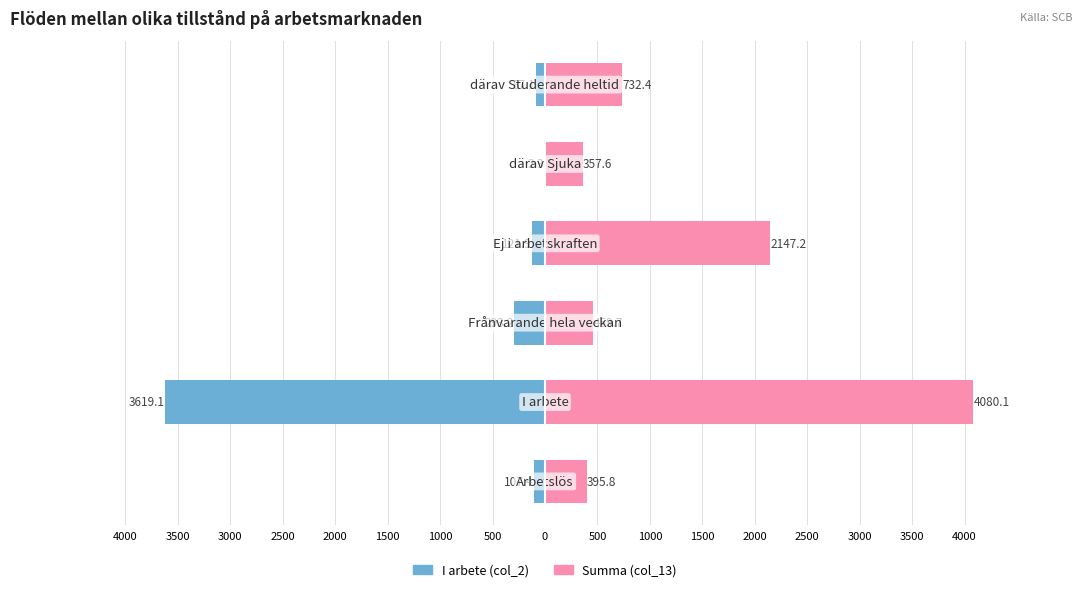

What is the difference between the second highest and minimum values in the I arbete (col_2) series?

3532.0